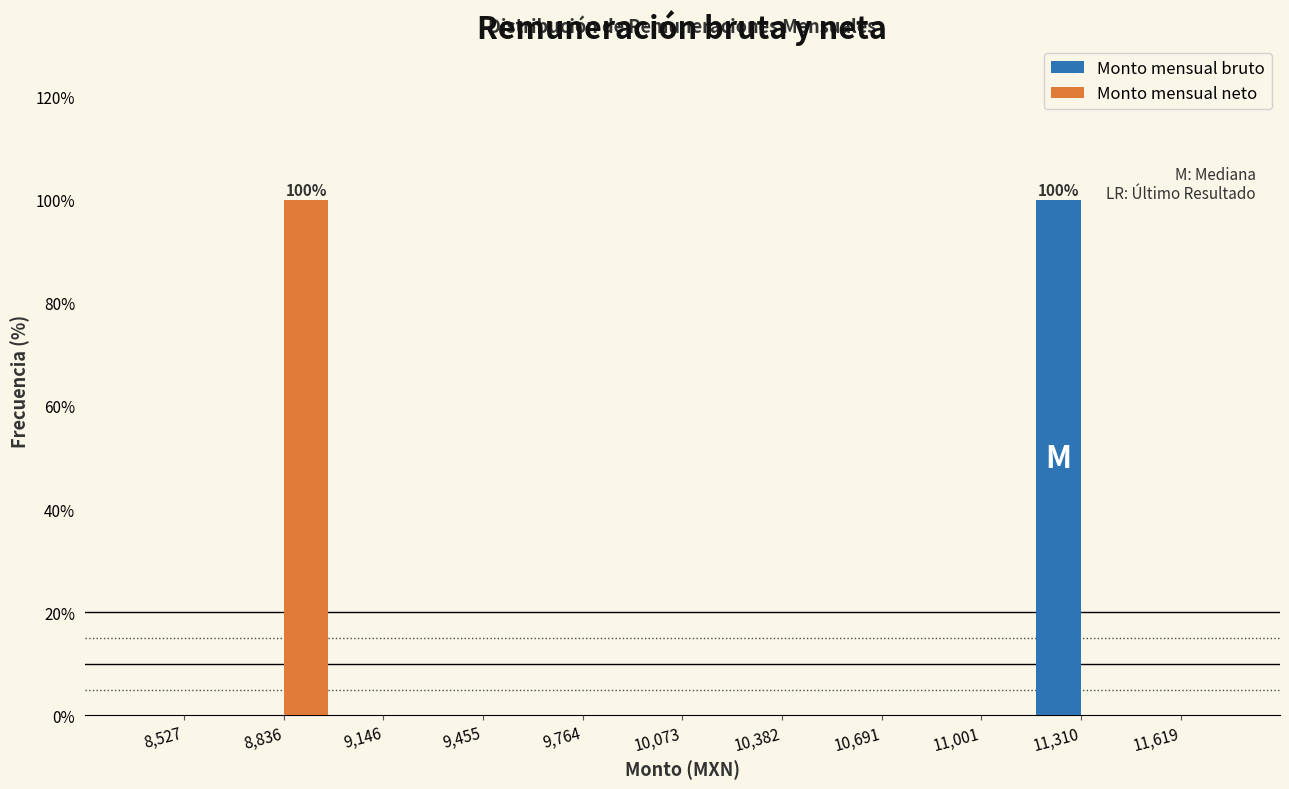

In the Monto mensual neto series, which range on the x-axis has the tallest bar?

8700 to 9000